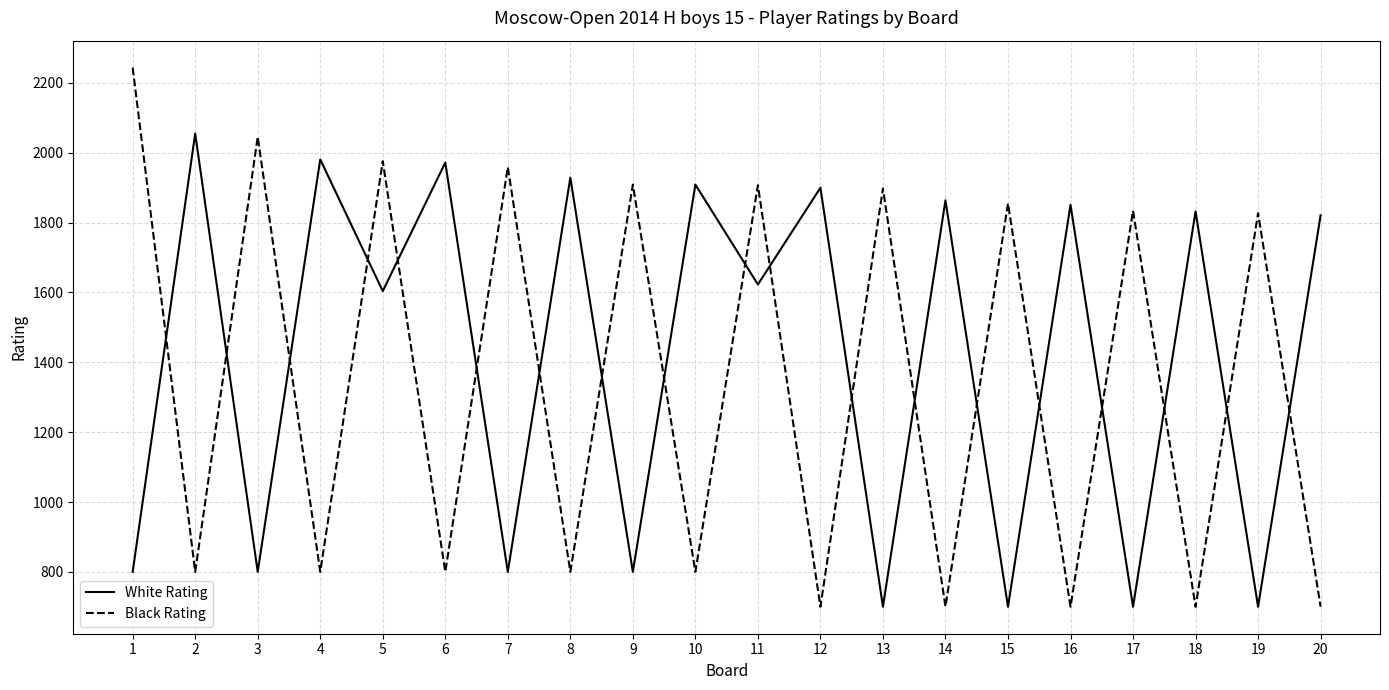

Count the number of categories in the chart.

20